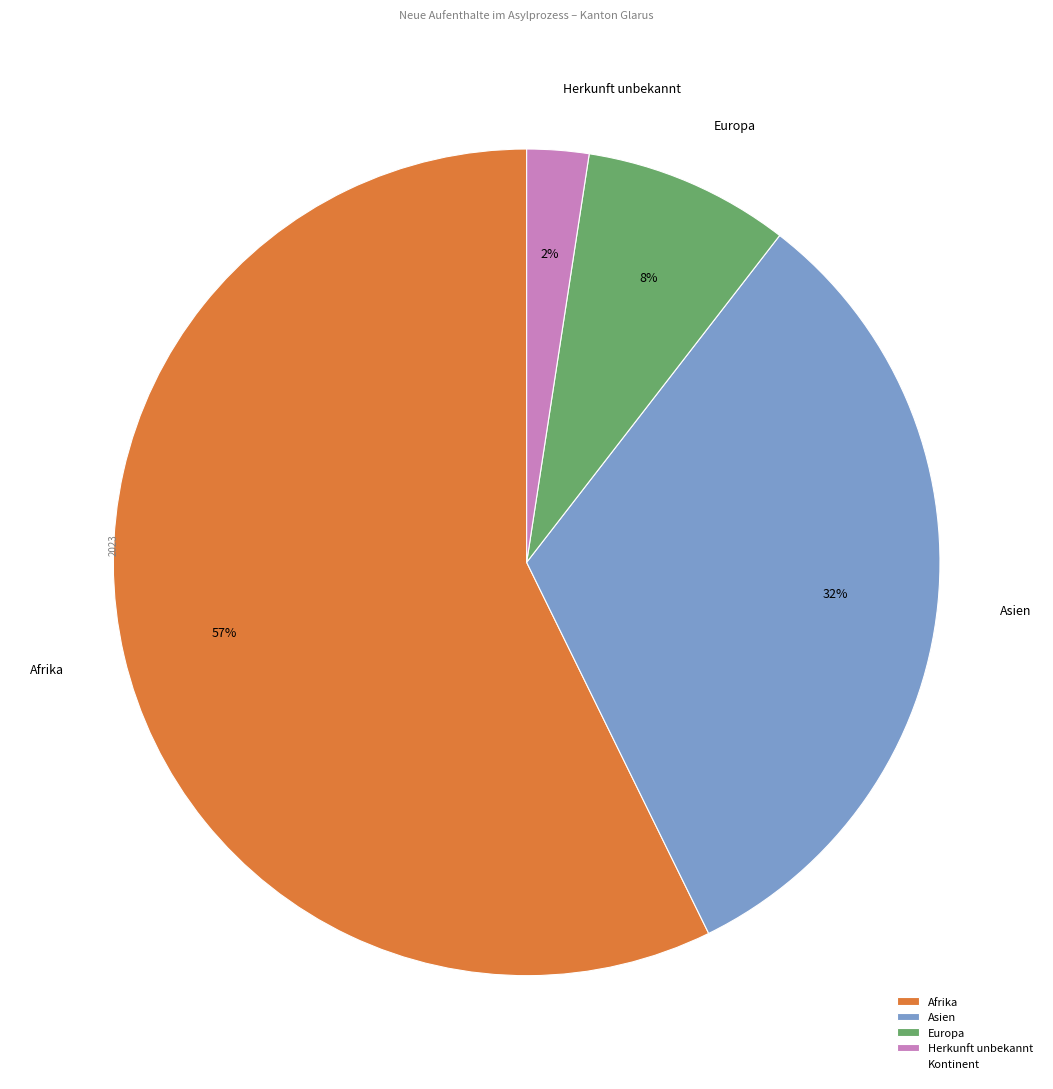

How many slices are in this pie chart?

4